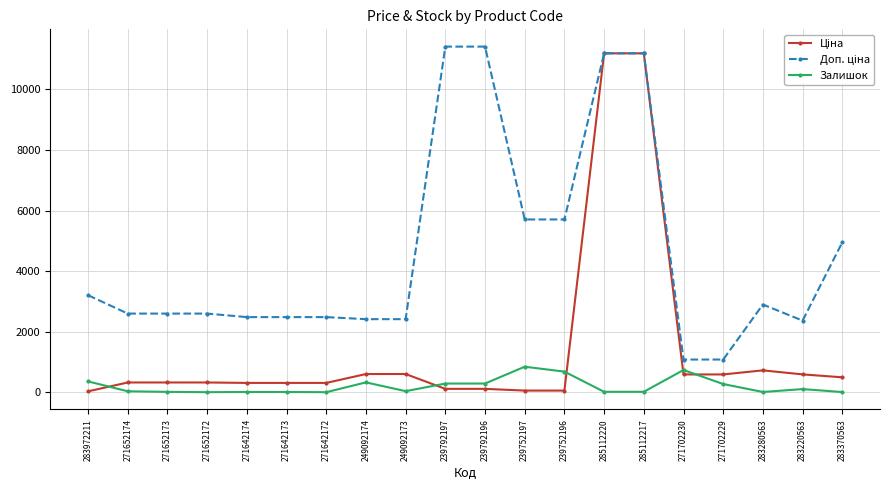

At how many categories does at least one series exceed 9274?

4